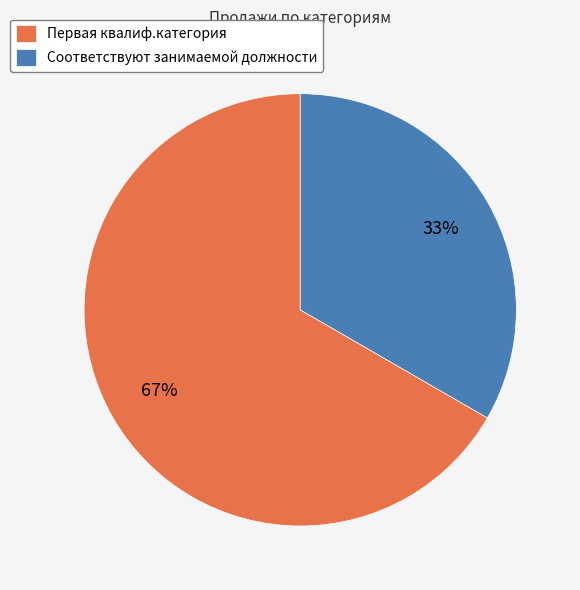

What is the smallest slice in the pie chart?

Соответствуют занимаемой должности